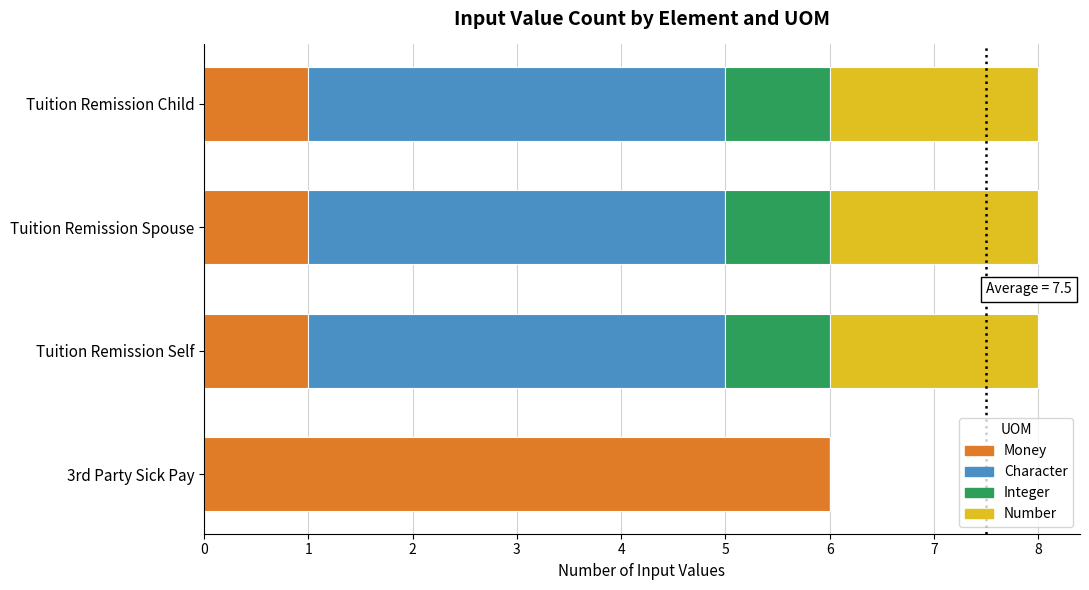

True or false: Money has a value of 6 at 3rd Party Sick Pay.

True